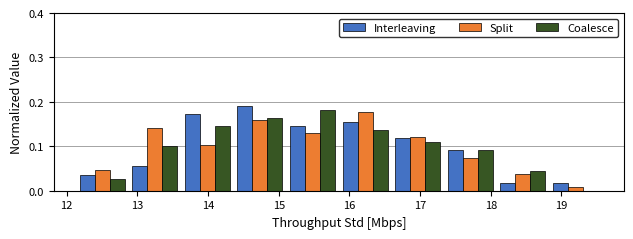

Reading left to right, transcribe this chart: for each range on the x-axis, give the height of each series' bar. Neither the bar edges nor the heights are printed on the chart, so give them approximately, as read against the axes.

12.1 to 12.9: Interleaving=0.04	Split=0.05	Coalesce=0.03
12.9 to 13.6: Interleaving=0.05	Split=0.14	Coalesce=0.10
13.6 to 14.4: Interleaving=0.17	Split=0.10	Coalesce=0.15
14.4 to 15.1: Interleaving=0.19	Split=0.16	Coalesce=0.16
15.1 to 15.9: Interleaving=0.15	Split=0.13	Coalesce=0.18
15.9 to 16.6: Interleaving=0.15	Split=0.18	Coalesce=0.14
16.6 to 17.3: Interleaving=0.12	Split=0.12	Coalesce=0.11
17.3 to 18.1: Interleaving=0.09	Split=0.07	Coalesce=0.09
18.1 to 18.8: Interleaving=0.02	Split=0.04	Coalesce=0.05
18.8 to 19.6: Interleaving=0.02	Split=under 0.01	Coalesce=0